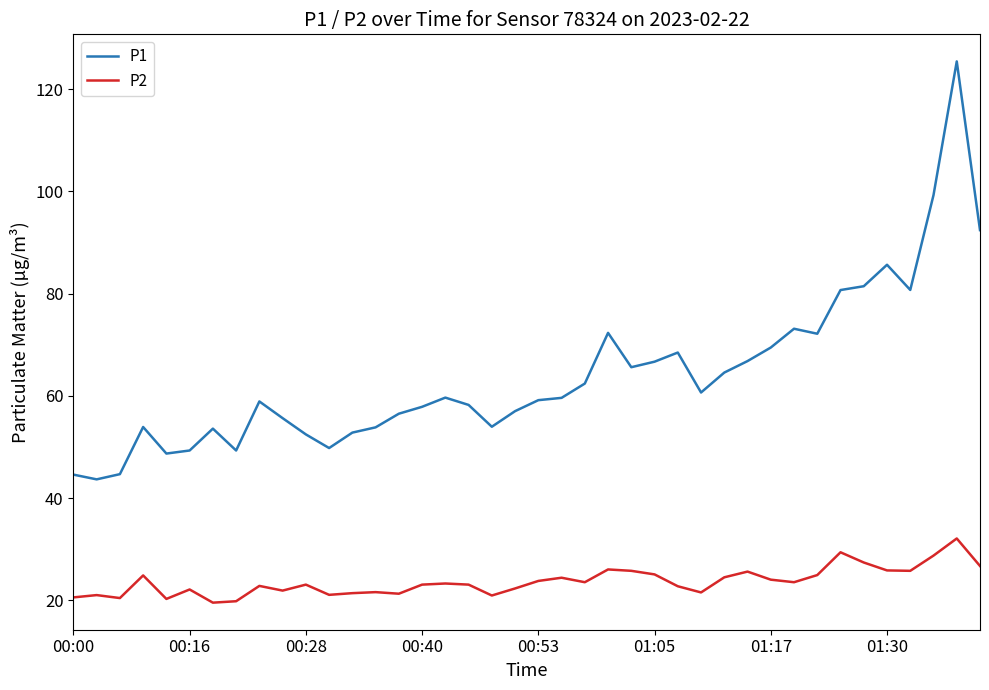

Is this an area chart (filled region under the line)?

No